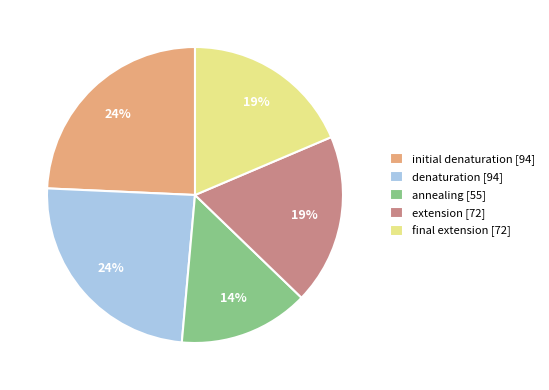

Do initial denaturation and extension together represent more than half of the pie?

No